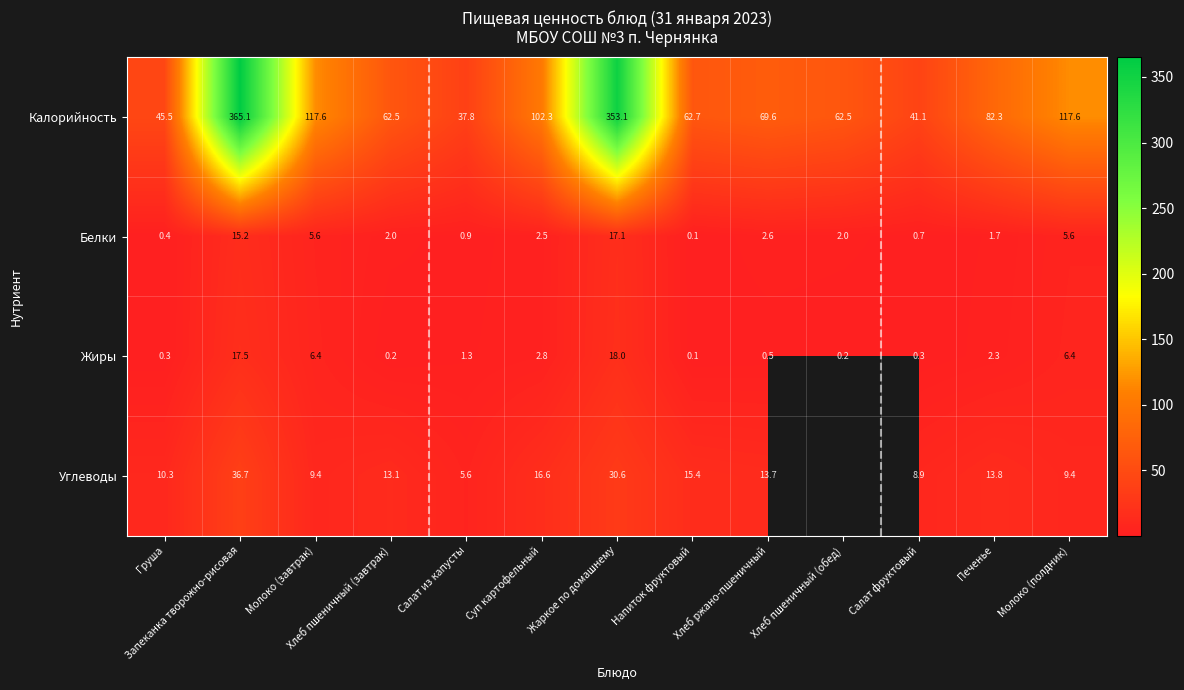

Which category has the lowest value in the Белки series?

Напиток фруктовый